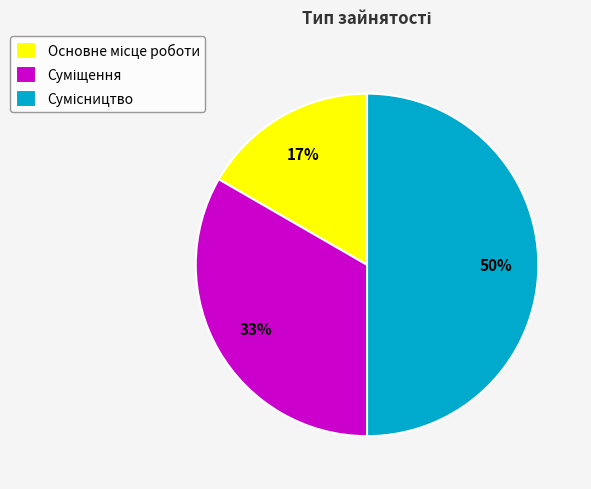

To the nearest percent, what is the difference between the largest and smallest slice percentages?

33%